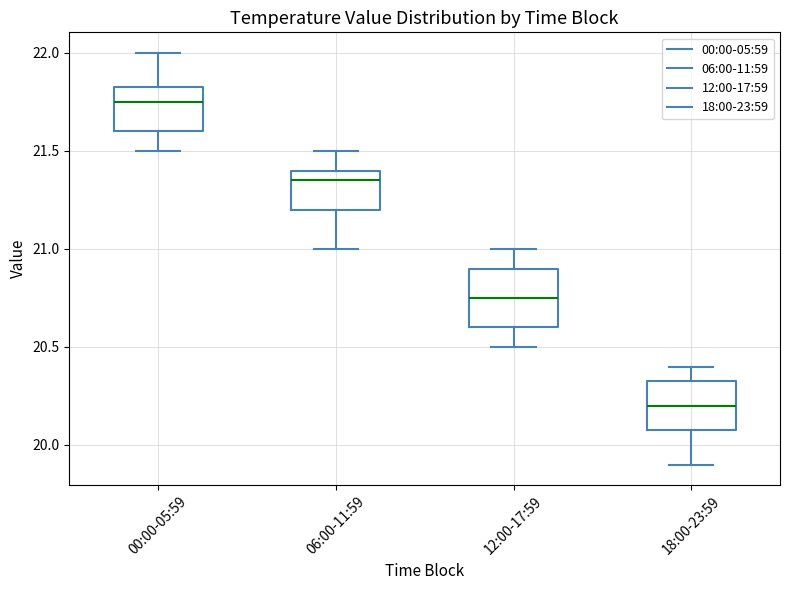

Which box's median line is the highest?

00:00-05:59